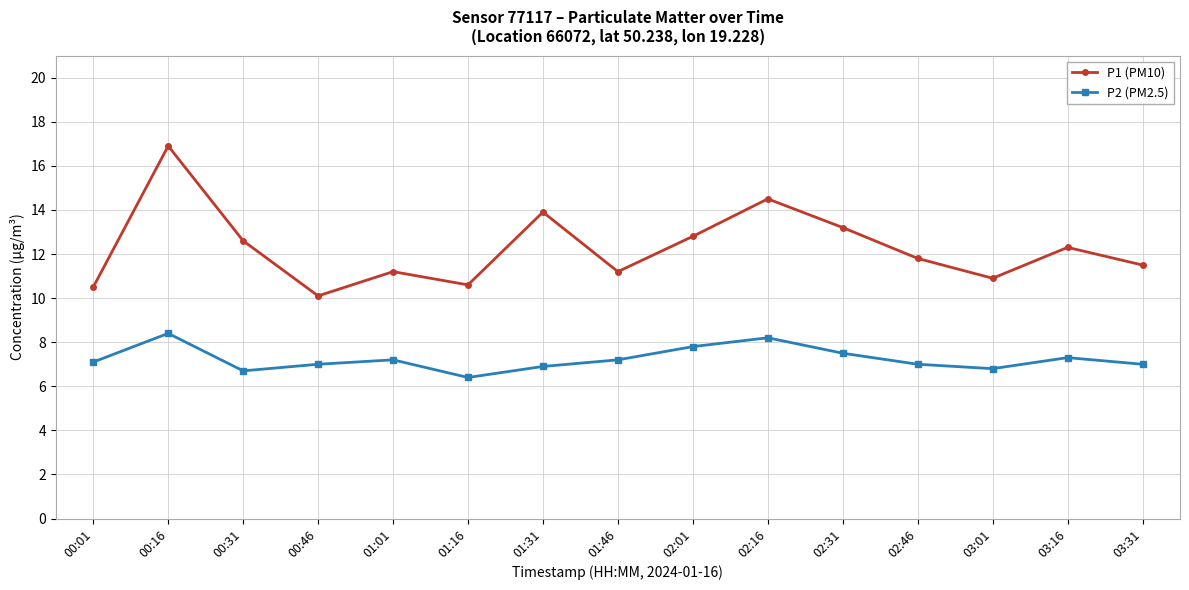

Is the value of P1 (PM10) at 00:46 greater than the value of P2 (PM2.5) at 00:46?

Yes